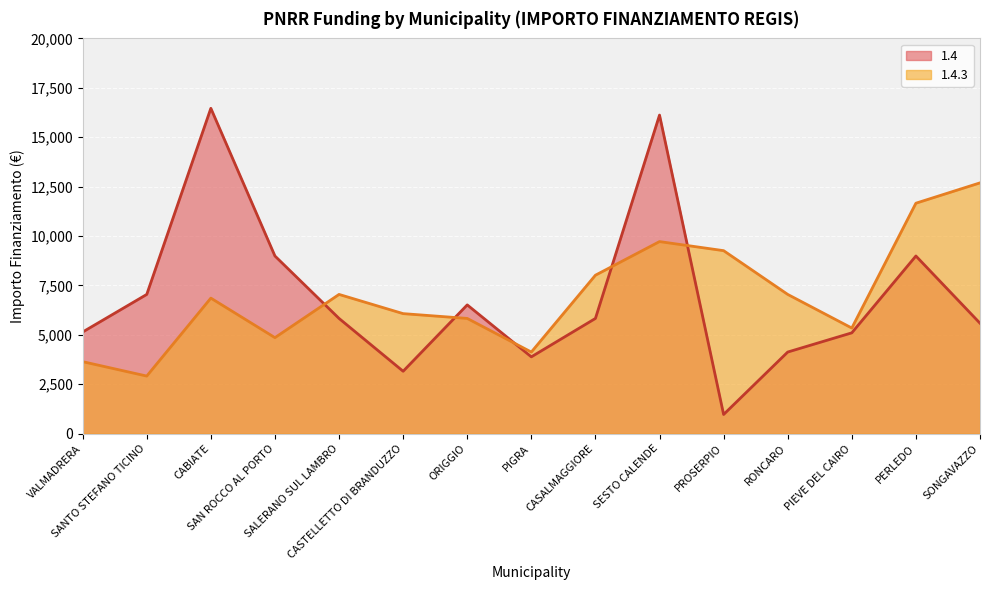

Rank the series by their average value, from lowest to highest.

1.4, 1.4.3